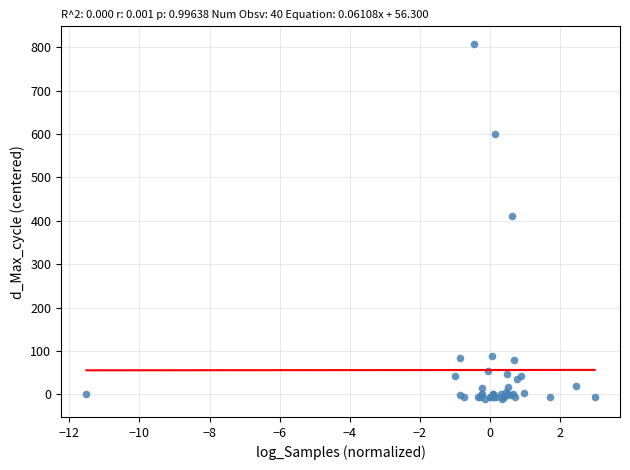

What Y value in the scatter plot is closest to 398?

411